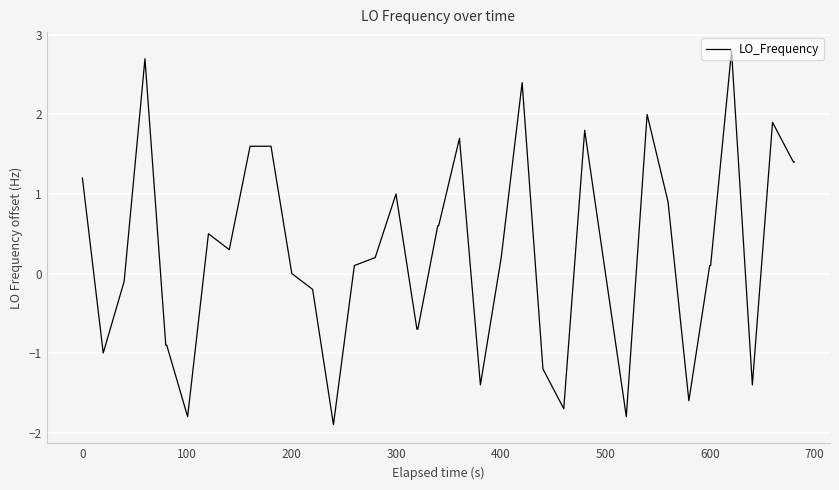

What is the minimum value shown in the chart?

-1.9